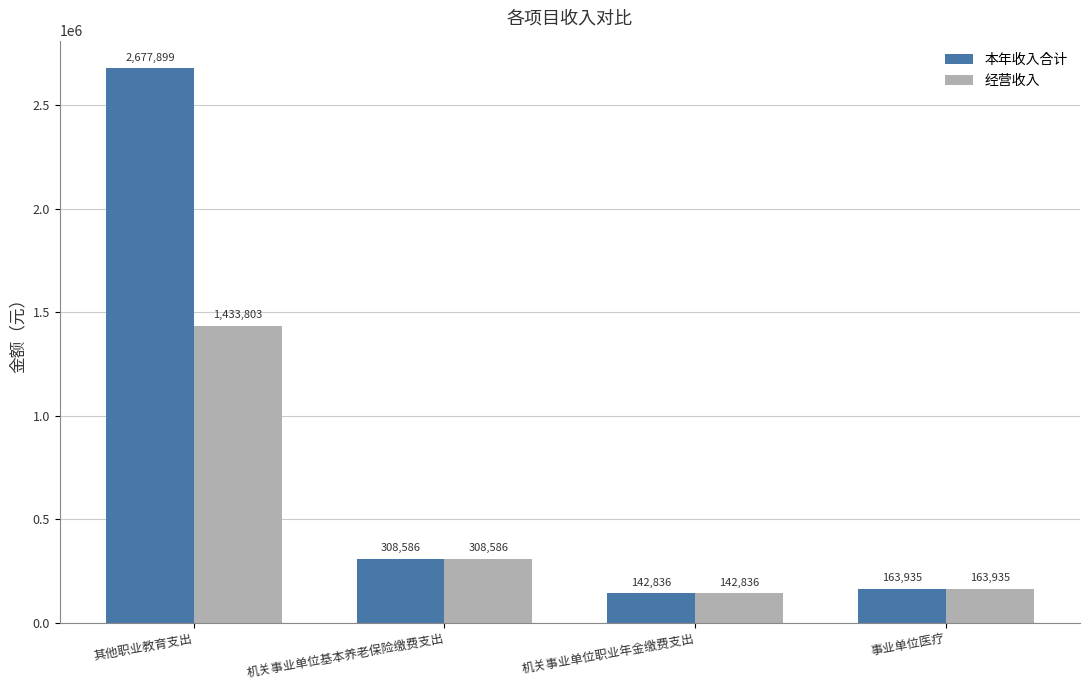

List the series in order of their overall mean, highest first.

本年收入合计, 经营收入